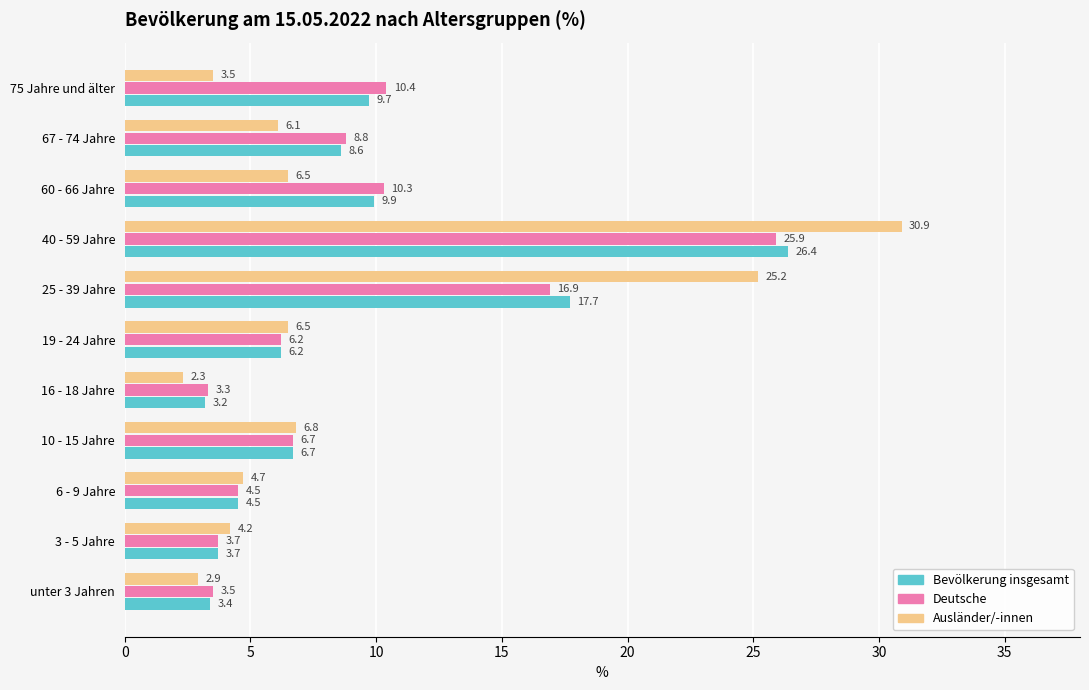

Is it true that Ausländer/-innen equals 2.9 at unter 3 Jahren?

True